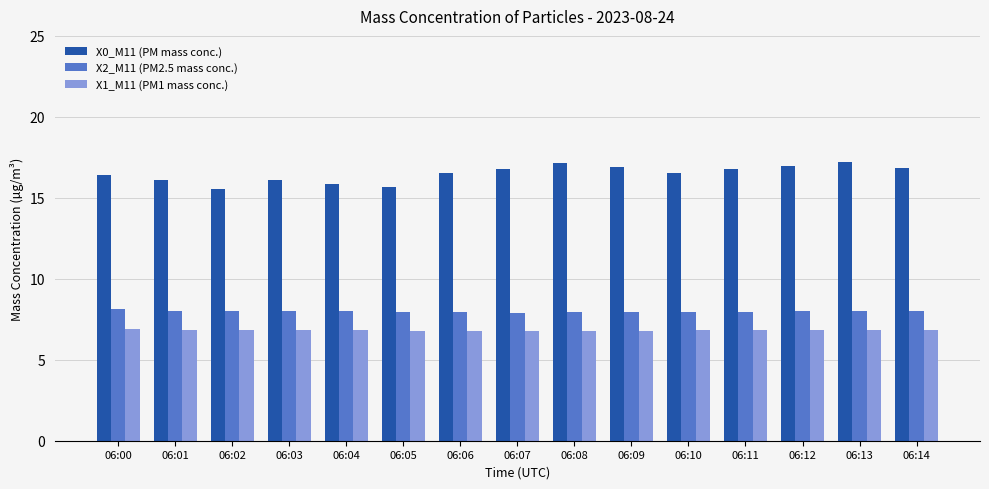

The X1_M11 (PM1 mass conc.) series shows 6.8 at 06:06. True or false?

True